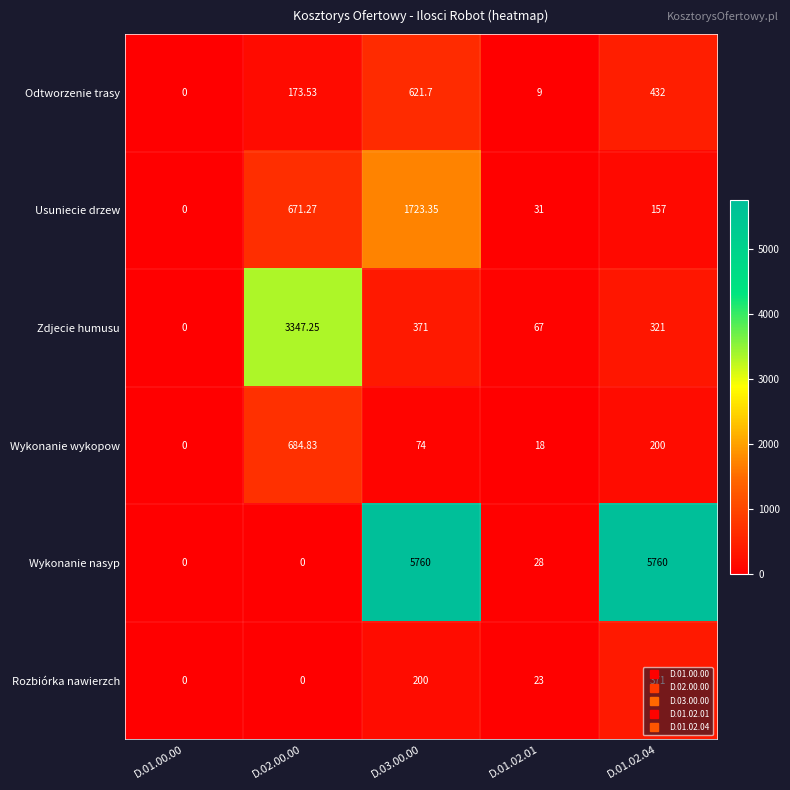

Which series has the largest total across all categories?

Wykonanie nasyp